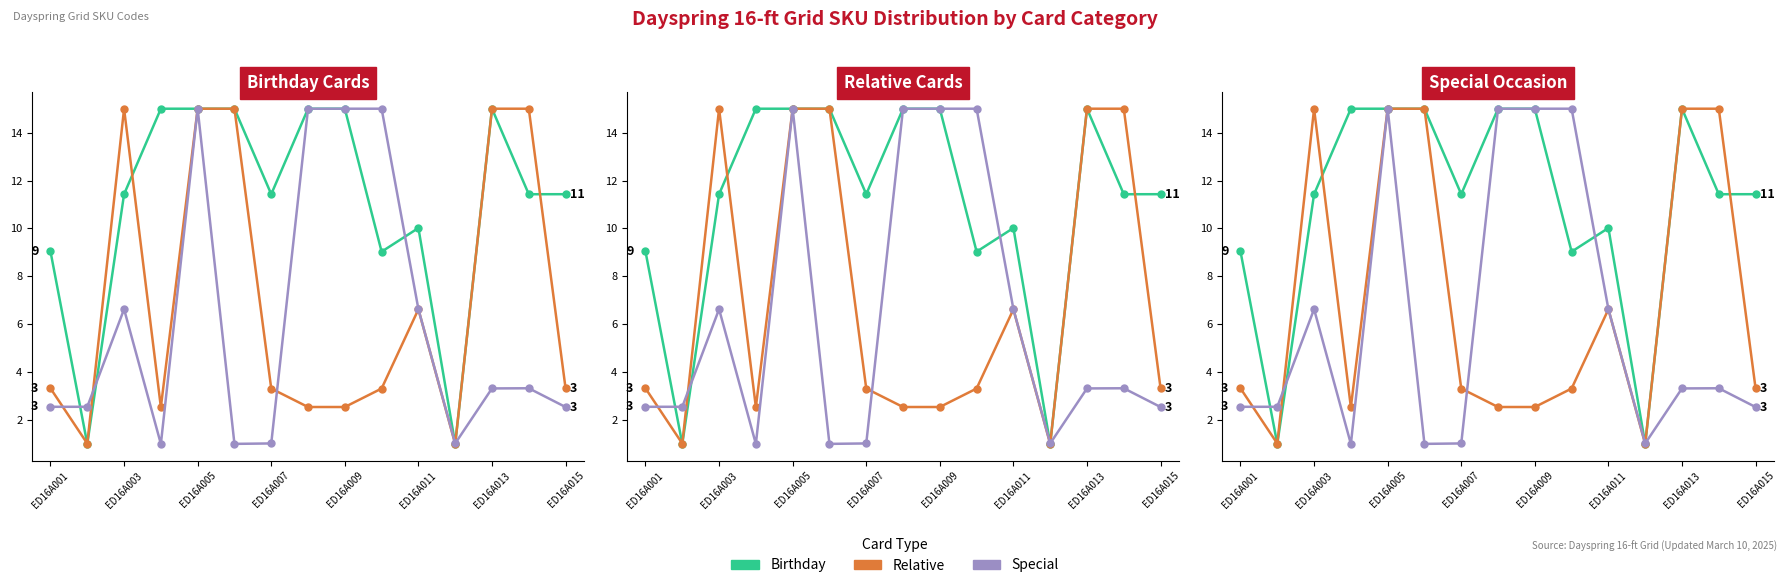

Between ED16A013 and 11, which series saw the biggest shift?

Birthday